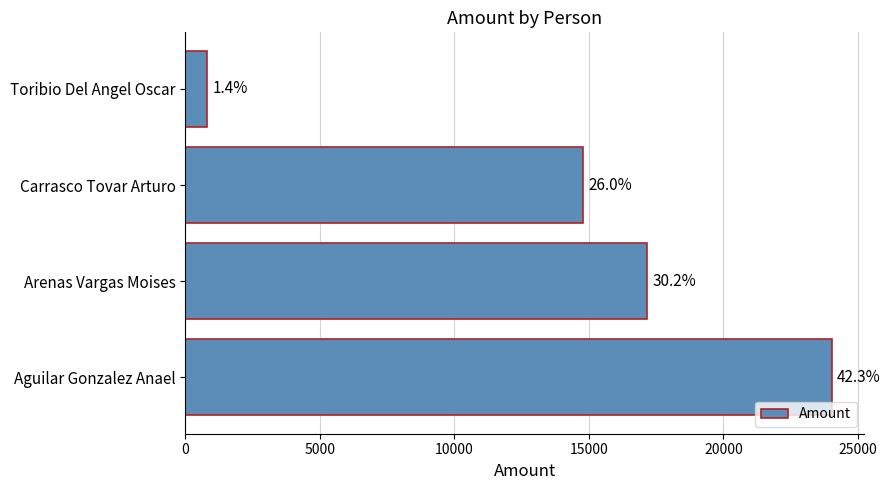

Does the chart contain any negative values?

No